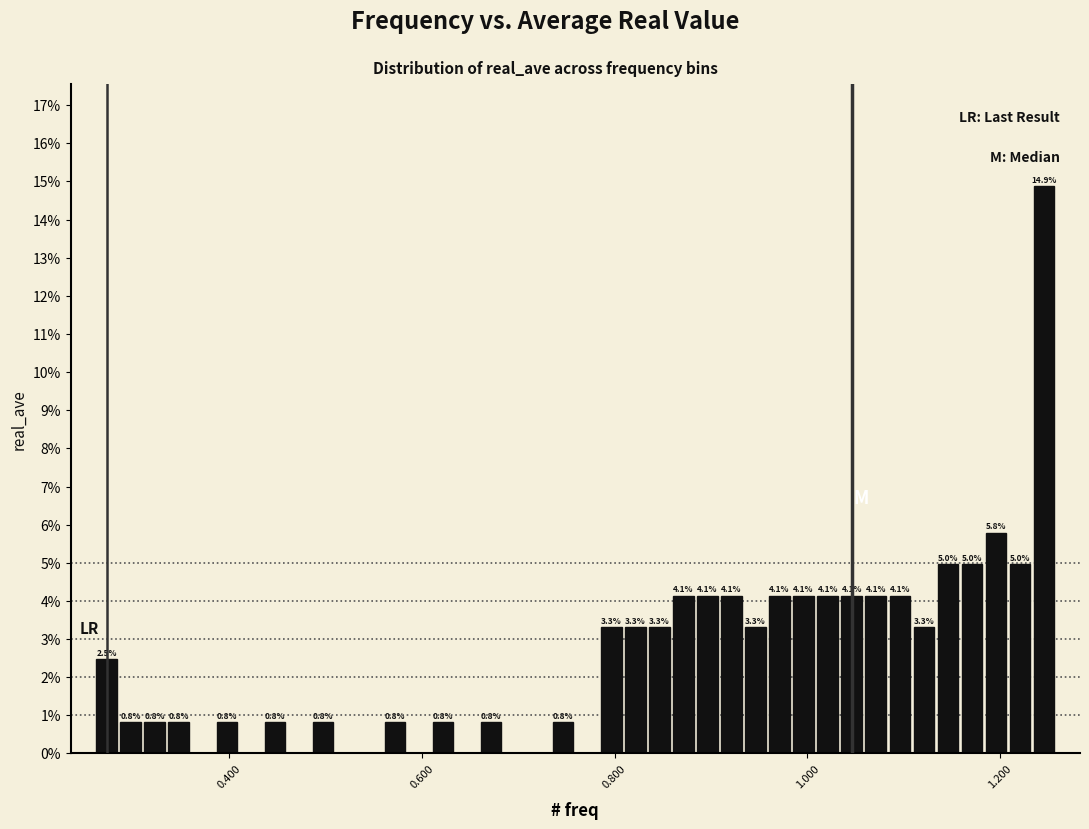

Read against the x-axis, roughly where is the centre of the tallest bar?

1.24